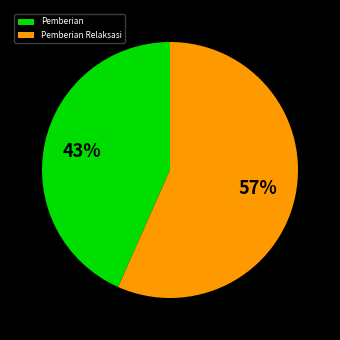

Count the number of slices in the pie.

2